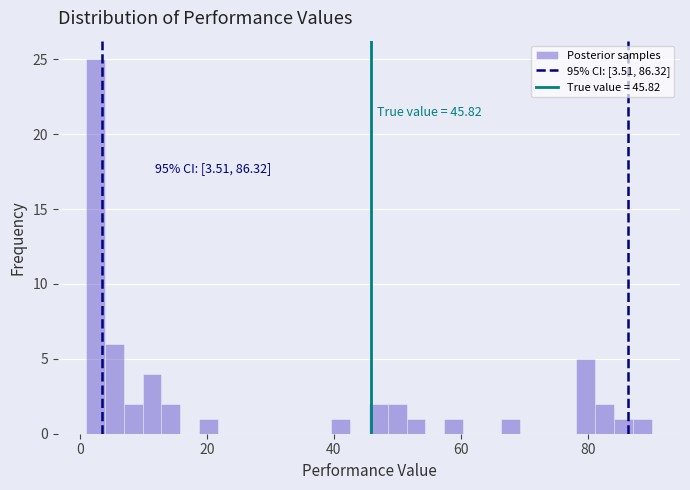

Read against the x-axis, roughly where is the centre of the tallest bar?

2